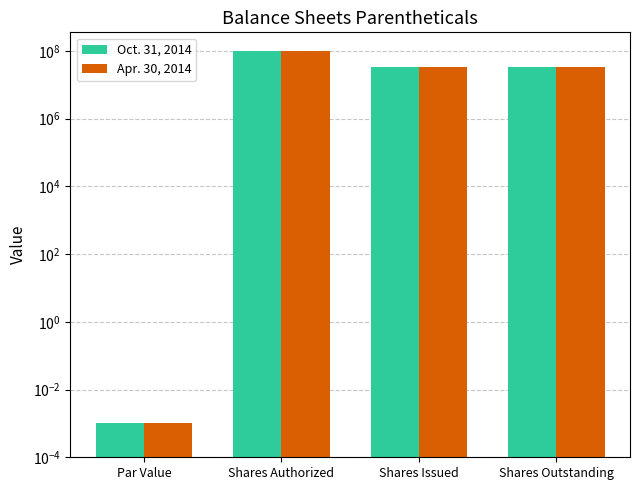

How many data points in Oct. 31, 2014 are less than 32723946?

1